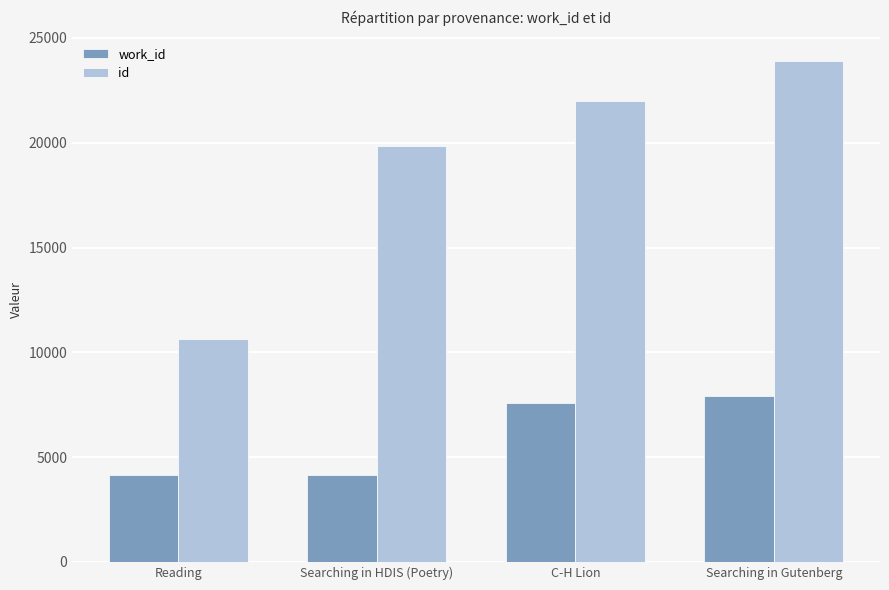

Read the id value at Reading.

10614